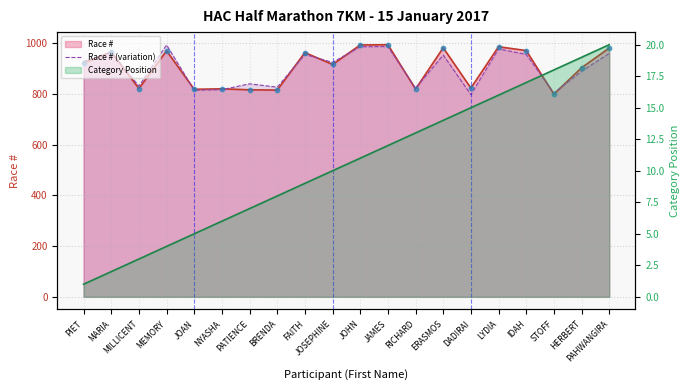

Approximately how many times larger is the value at FAITH compared to ERASMOS?

1.0